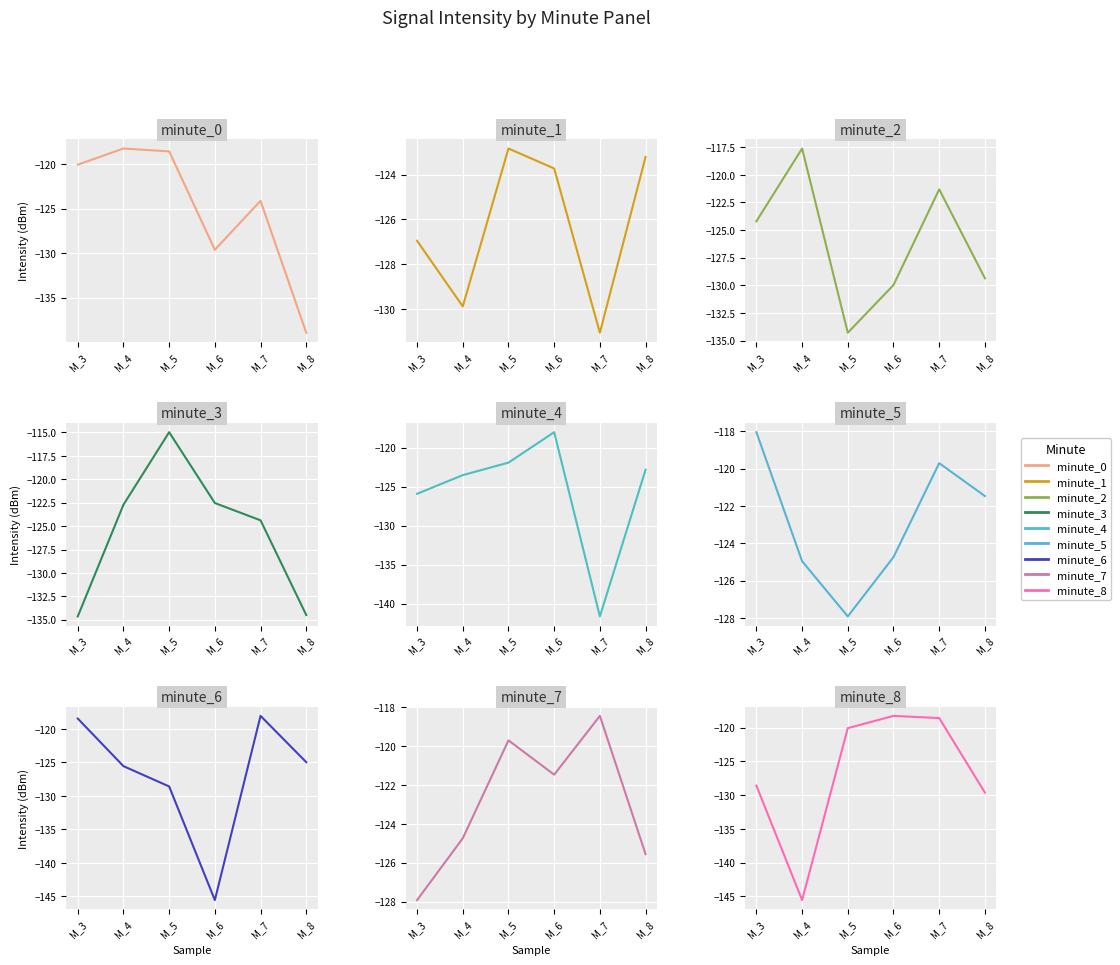

What is the value of the M_7 point at the 7th from the left?

-121.3